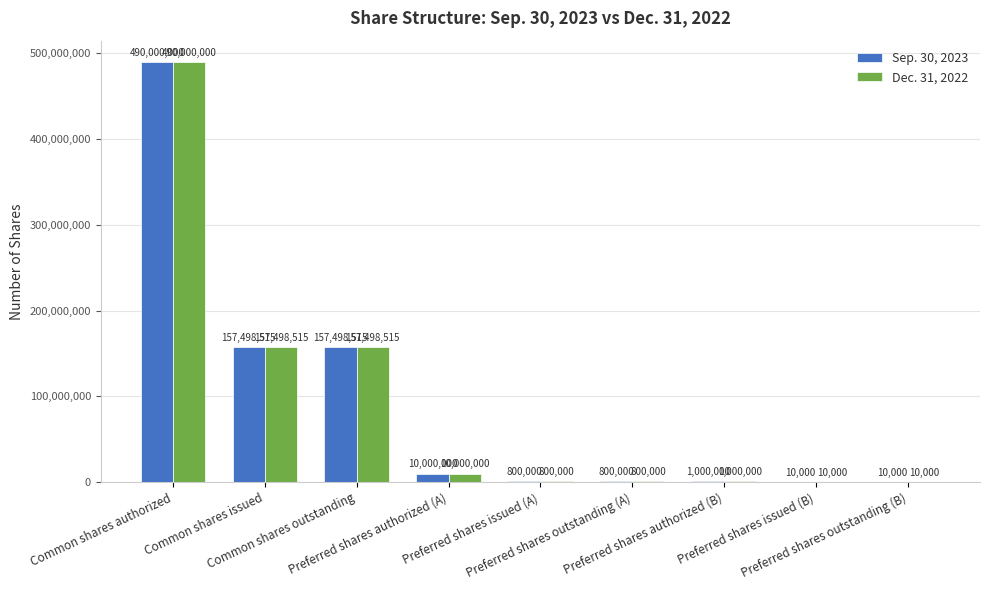

What is the maximum value for Dec. 31, 2022?

490000000